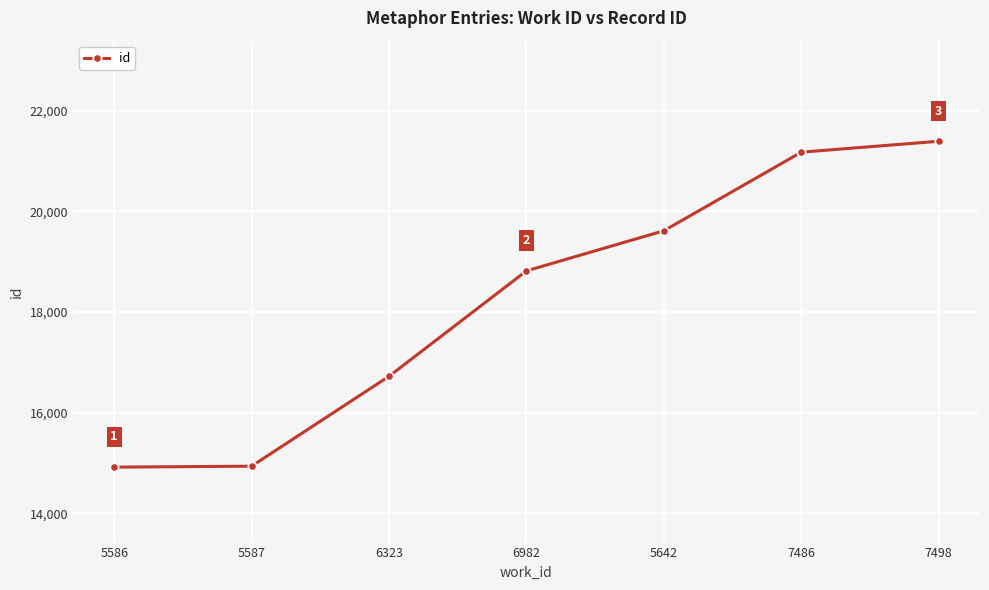

Read the value at 7498, to the nearest 50.

21400